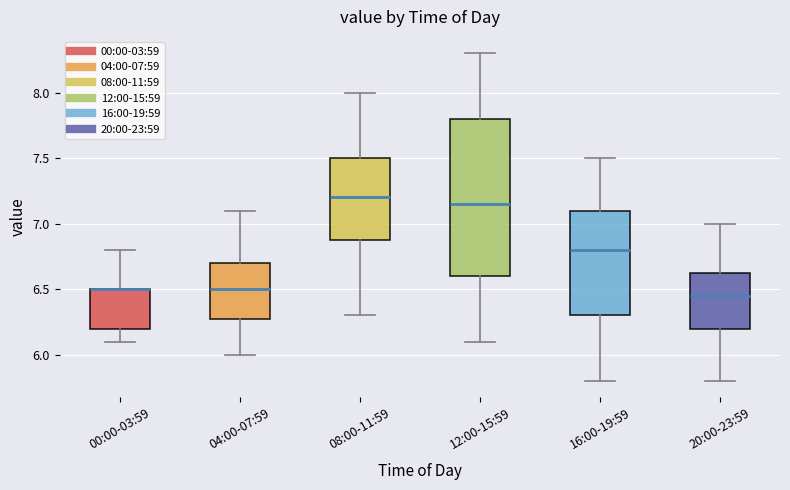

Reading left to right, read every box against the y-axis: the position of its median line, the range the box covers, and the ends of its whiskers. The values are not printed on the chart, so give them approximately, as read against the axis.

00:00-03:59: median 6.50 (drawn on the box's upper edge), box 6.20 to 6.50, whiskers 6.10 to 6.80
04:00-07:59: median 6.50, box 6.30 to 6.70, whiskers 6.00 to 7.10
08:00-11:59: median 7.20, box 6.90 to 7.50, whiskers 6.30 to 8.00
12:00-15:59: median 7.15, box 6.60 to 7.80, whiskers 6.10 to 8.30
16:00-19:59: median 6.80, box 6.30 to 7.10, whiskers 5.80 to 7.50
20:00-23:59: median 6.45, box 6.20 to 6.65, whiskers 5.80 to 7.00